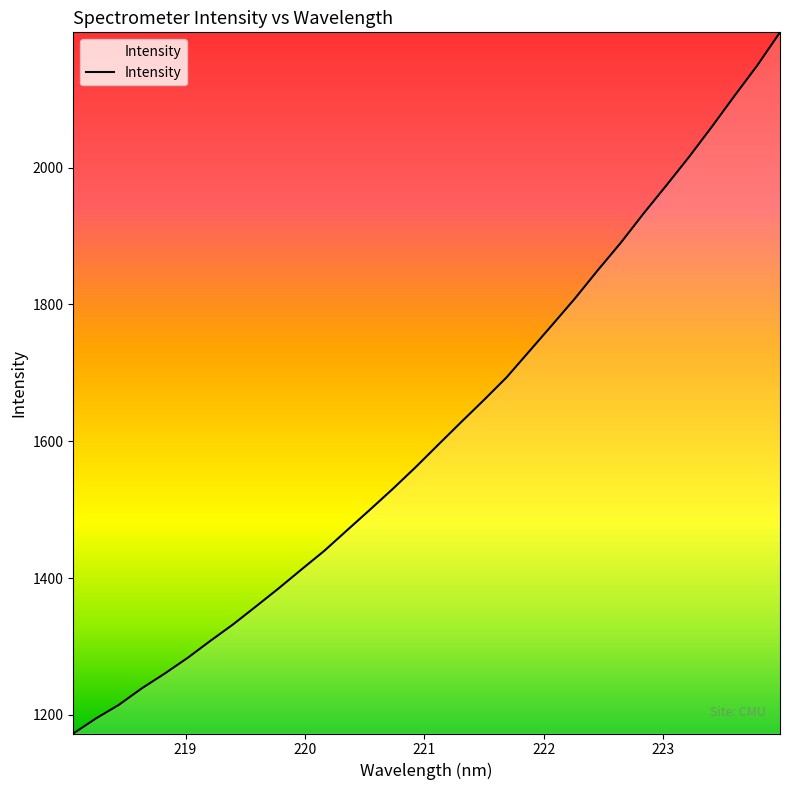

What is the maximum value shown in the chart?

2197.7